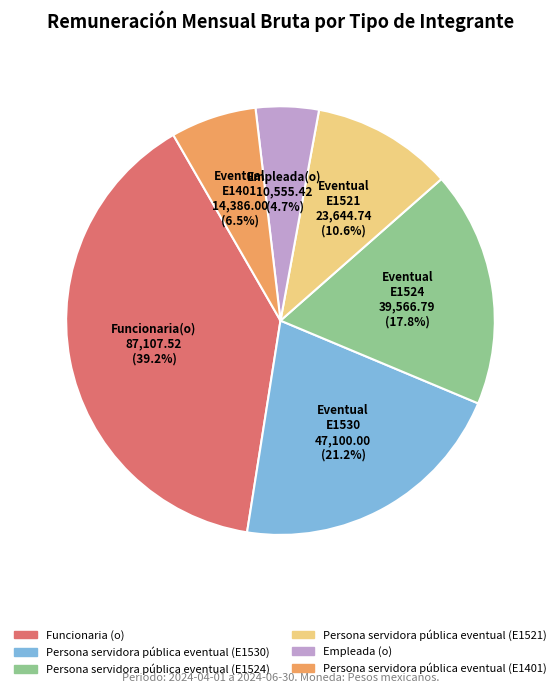

Rank the categories by value from highest to lowest.

Funcionaria (o), Persona servidora pública eventual (E1530), Persona servidora pública eventual (E1524), Persona servidora pública eventual (E1521), Persona servidora pública eventual (E1401), Empleada (o)